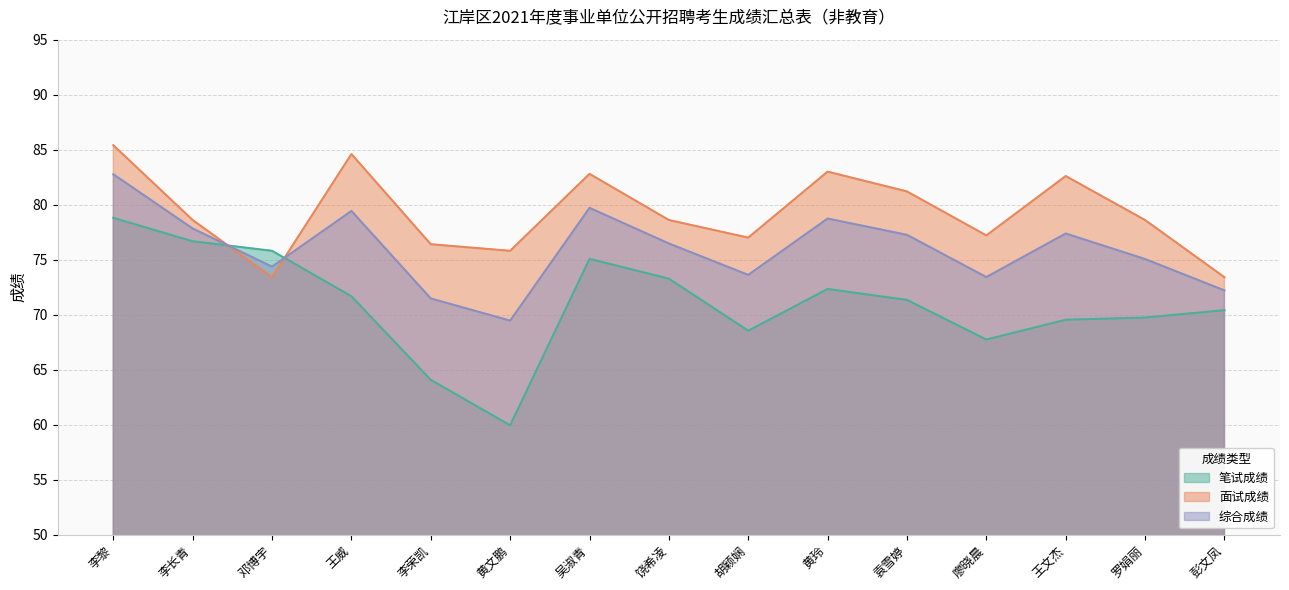

What is the difference between the highest and lowest values at 邓博宇?

2.4